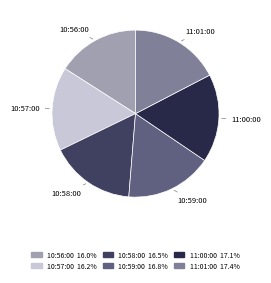

True or false: 10:58:00 accounts for 6% of the total.

False